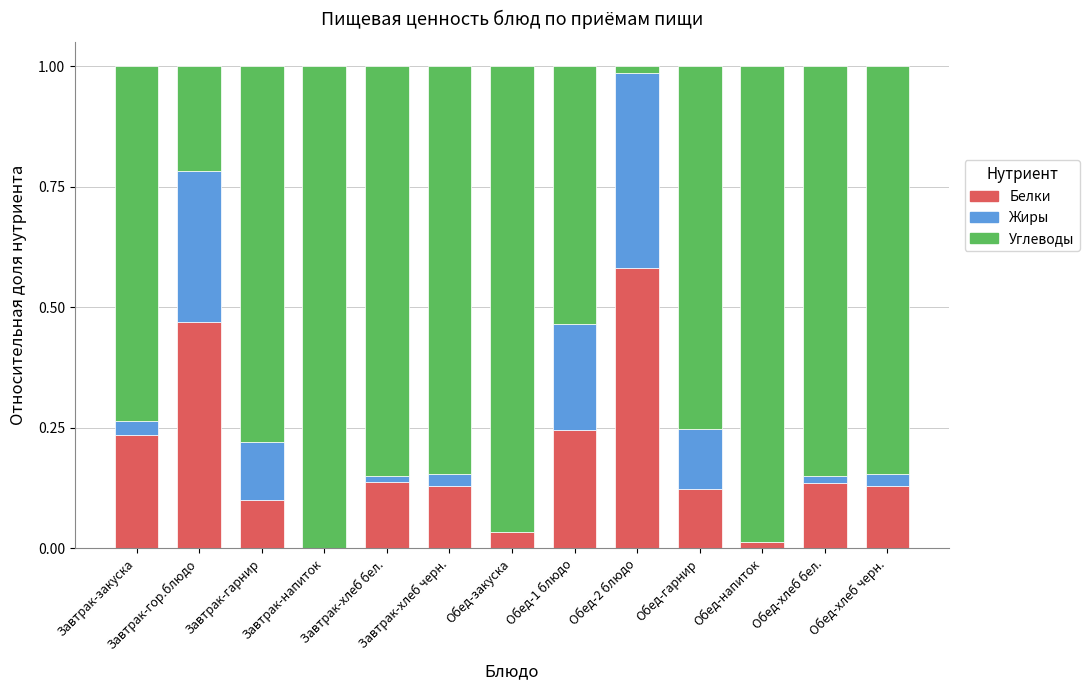

Are the bars grouped side by side (vs. stacked)?

No